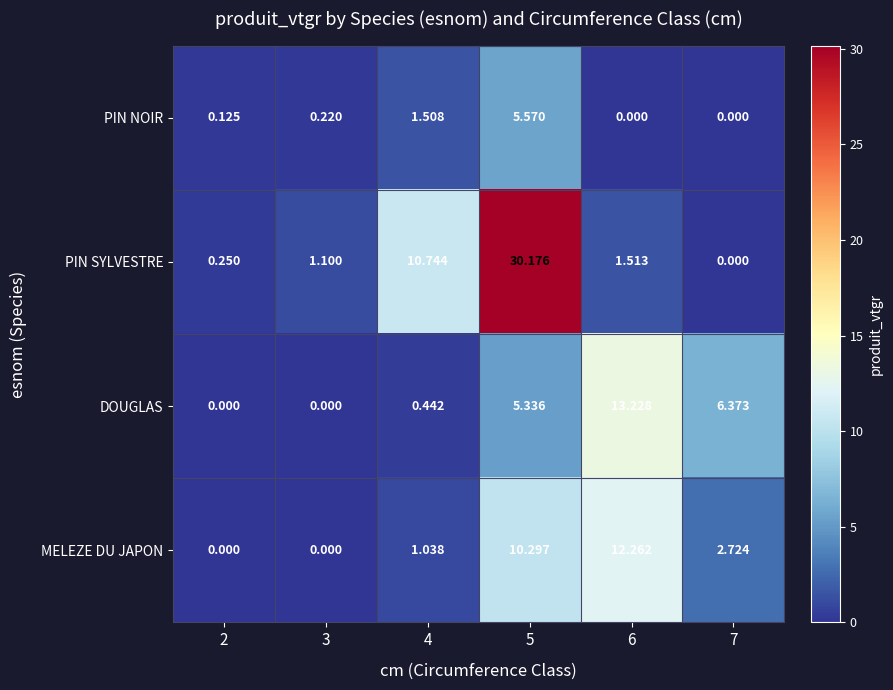

Which series has the largest range (max minus min)?

PIN SYLVESTRE